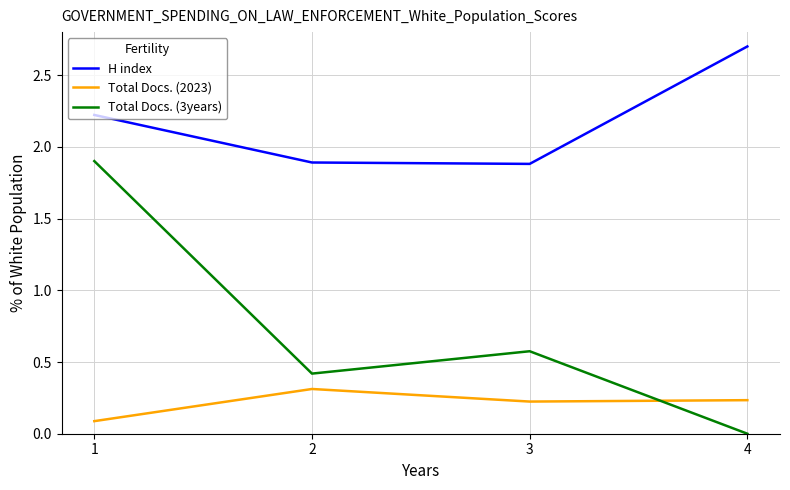

List the series in order of their peak value, lowest first.

Total Docs. (2023), Total Docs. (3years), H index